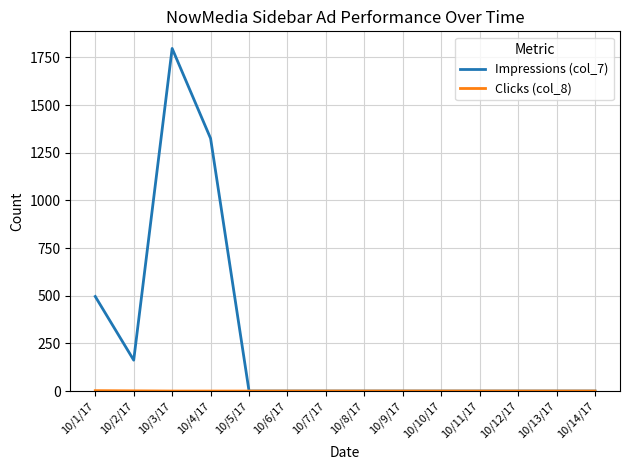

At which category is the sum across all series the highest?

10/3/17